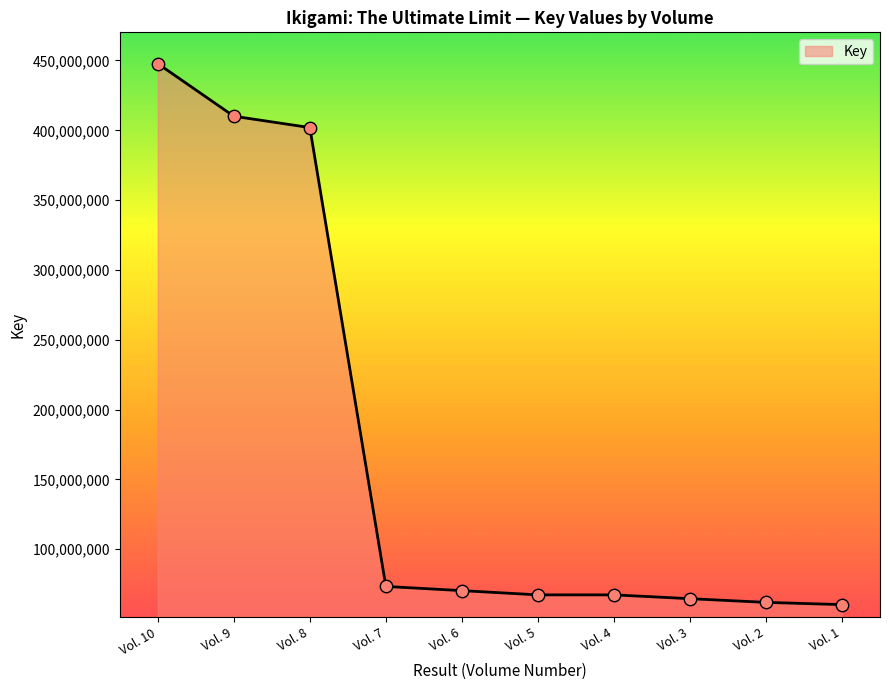

What is the change in value from Vol. 8 to Vol. 5?

-334610854